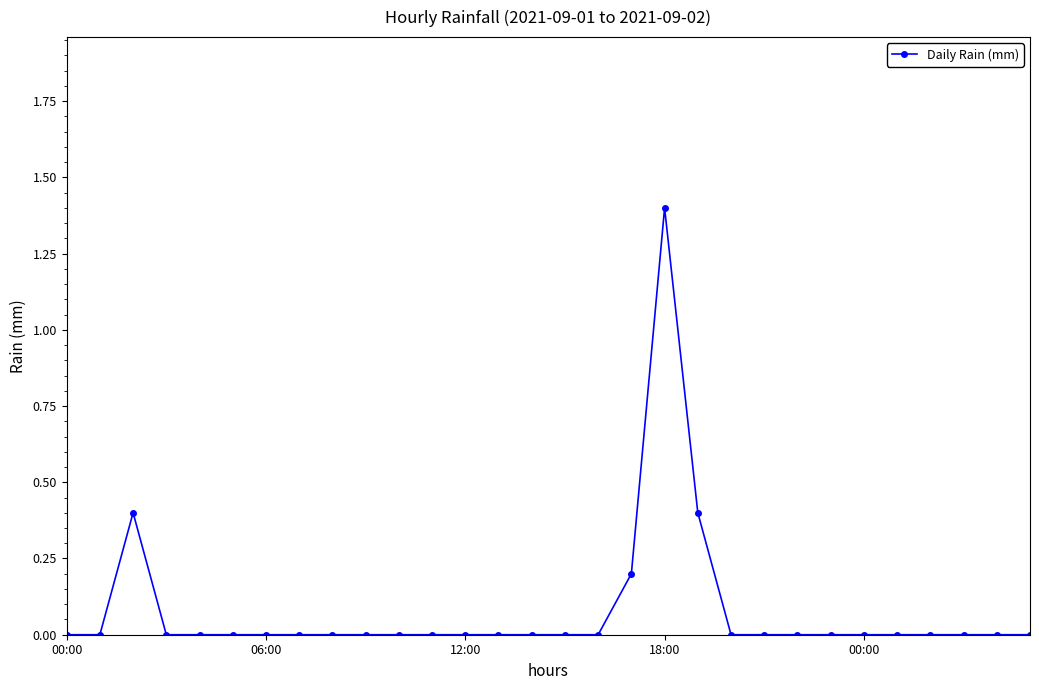

True or false: the data has more than 0 interior local peaks.

True